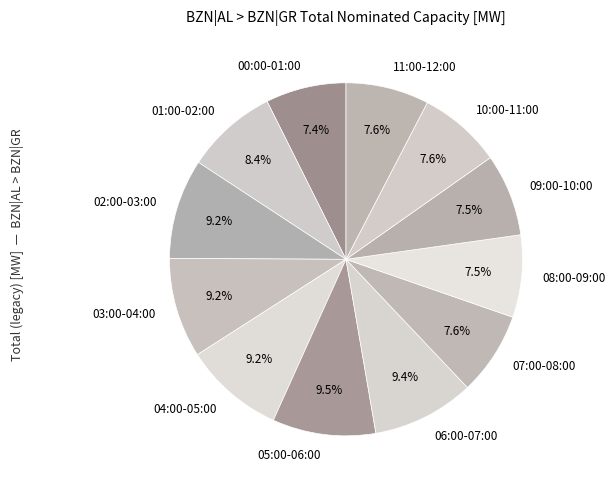

To the nearest percent, what is the difference between the 01:00-02:00 and 02:00-03:00 slice percentages?

1%